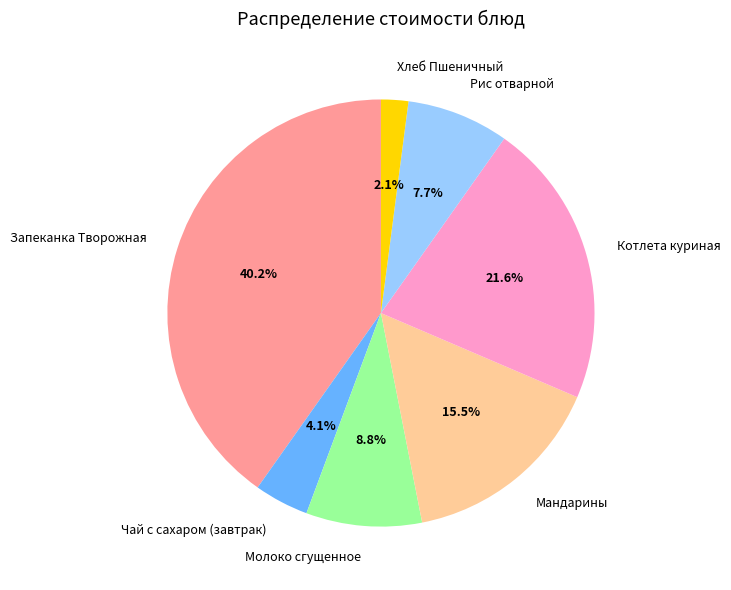

Does Молоко сгущенное represent more than half of the total?

No